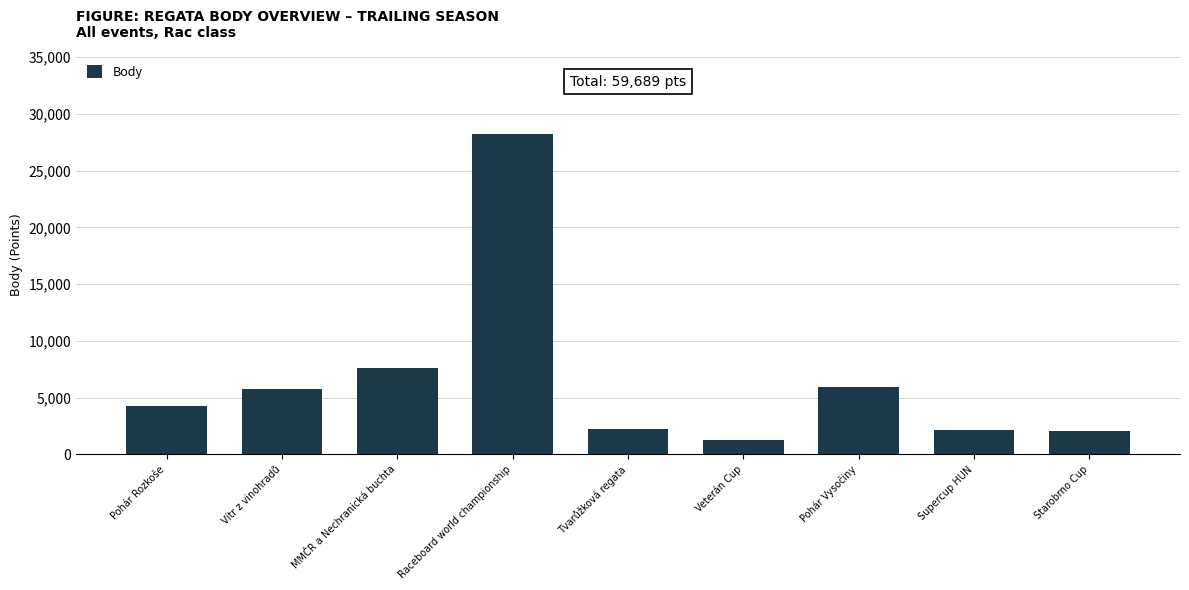

Which label corresponds to the largest value in the chart?

Raceboard world championship